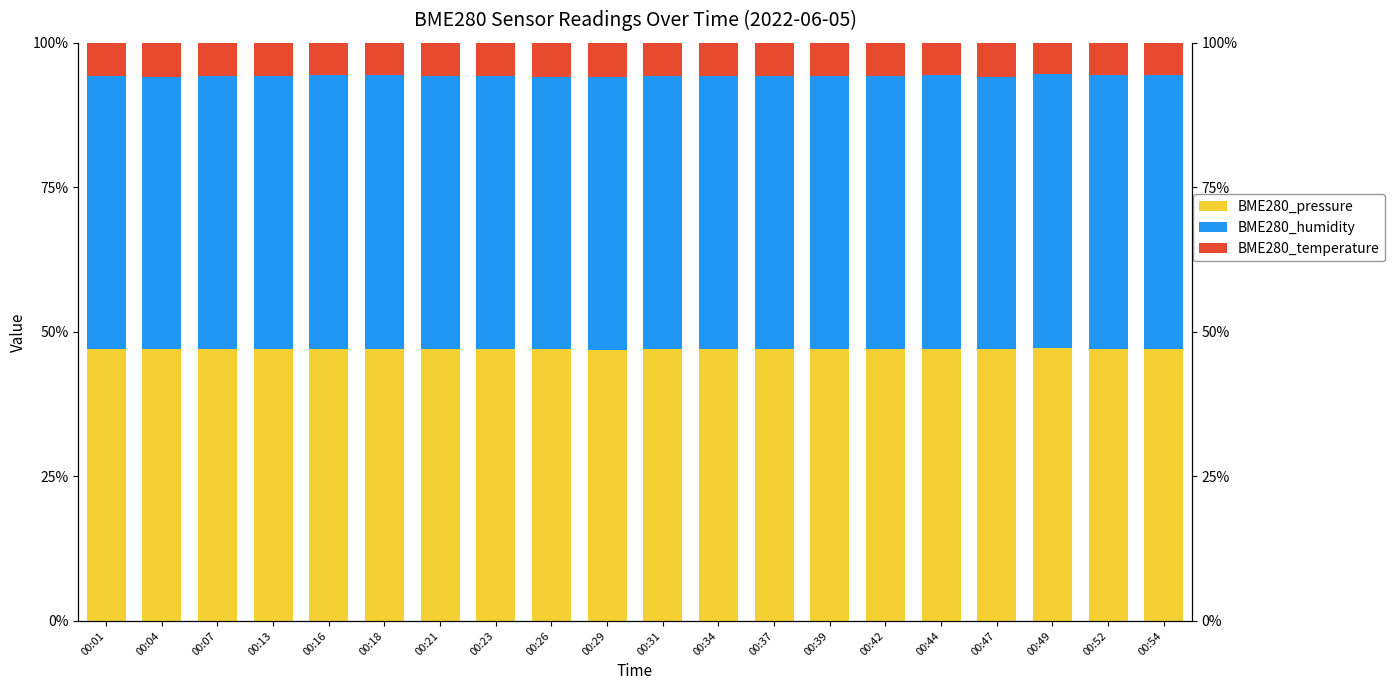

What is the value of the BME280_pressure bar at the 19th from the left?

47.1